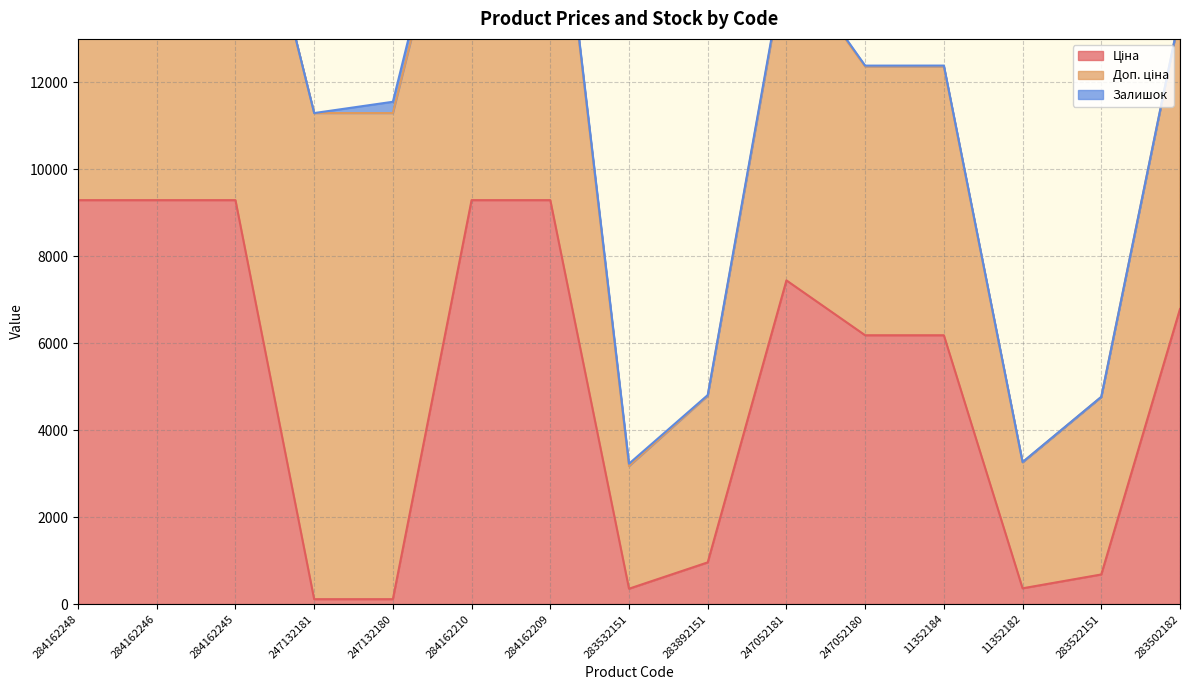

Reading left to right, transcribe all the data shown in this chart.

Ціна: 9290.5	9290.5	9290.5	111.8	111.8	9290.5	9290.5	352.6	958.4	7444.6	6182.6	6182.6	362.1	680.4	6787.1
Доп. ціна: 9290.5	9290.5	9290.5	11182.0	11182.0	9290.5	9290.5	2821.2	3833.8	7444.6	6182.6	6182.6	2896.6	4082.3	6787.1
Залишок: 0.0	0.0	8.0	0.0	260.0	290.0	62.0	55.0	15.0	55.0	20.0	21.0	8.0	5.0	15.0